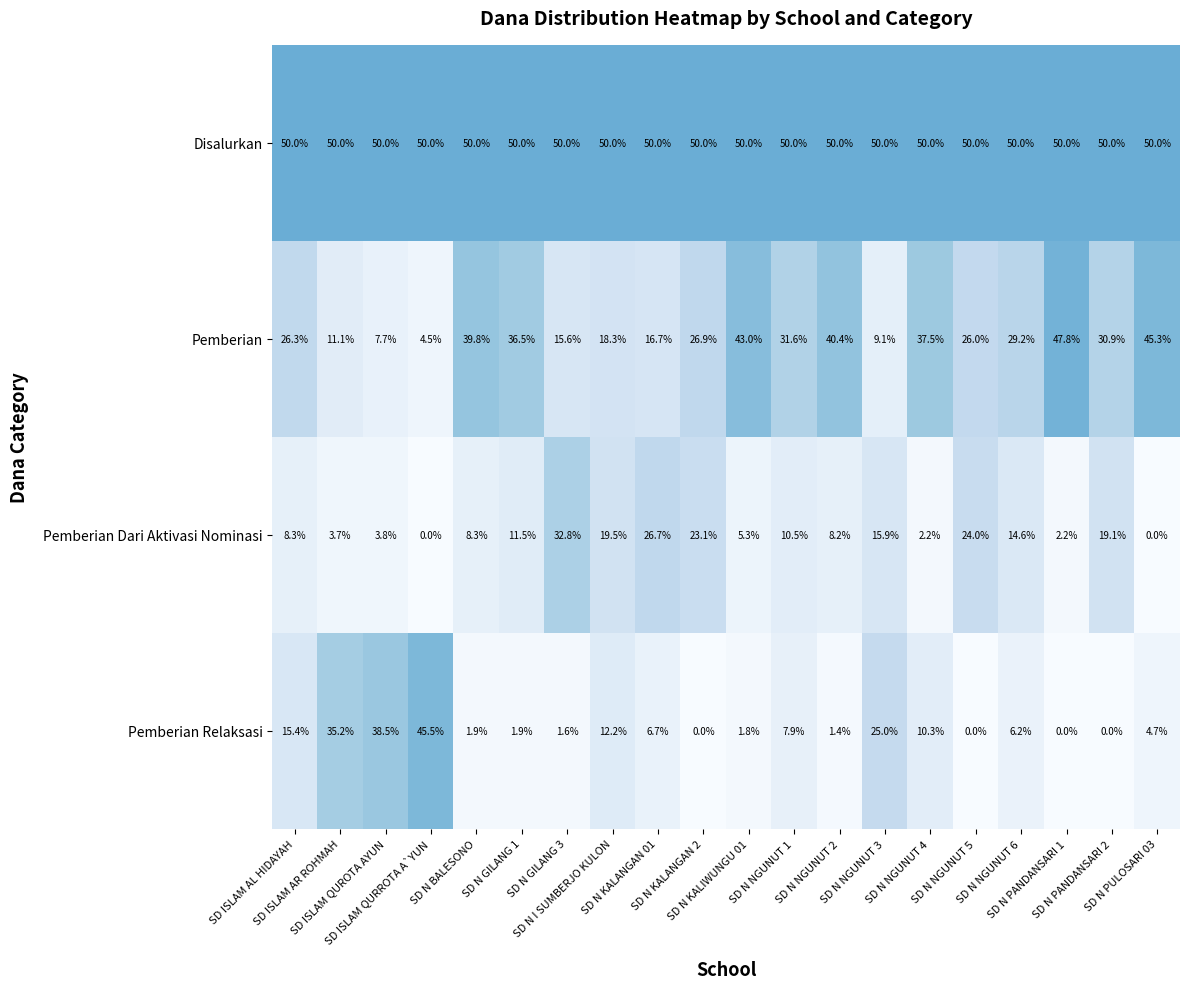

What is the lowest value of the Pemberian series?

4.5